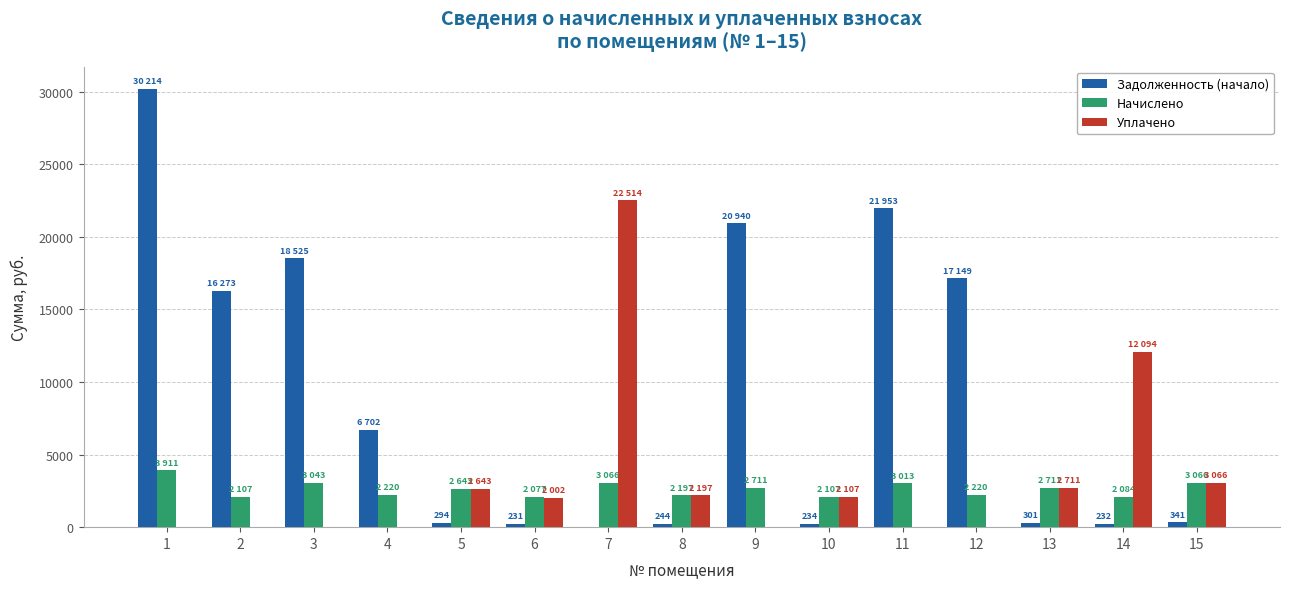

What is the sum of all Задолженность (начало) values?

133631.1